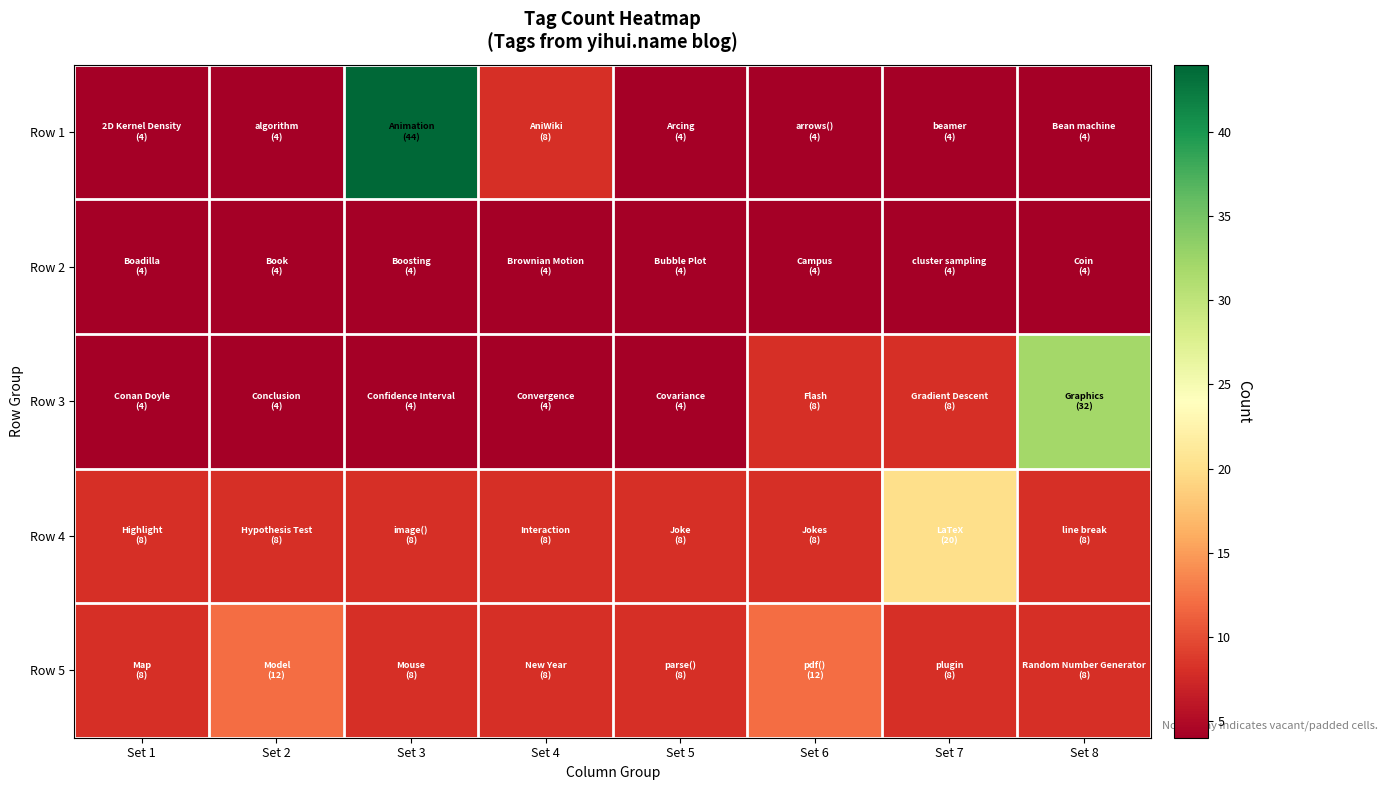

Which series has the widest spread of values?

Row 1